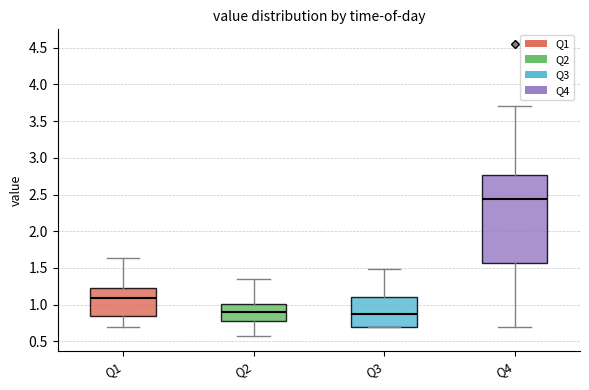

Reading left to right, transcribe this box plot: for each box, give where its median line is, the range the box spans, and where its two whiskers end, as read against the y-axis. The values are not printed on the chart, so give them approximately, as read against the axis.

Q1: median 1.10, box 0.85 to 1.25, whiskers 0.70 to 1.65
Q2: median 0.90, box 0.80 to 1.00, whiskers 0.55 to 1.35
Q3: median 0.90, box 0.70 to 1.10, whiskers 0.70 to 1.50
Q4: median 2.45, box 1.55 to 2.75, whiskers 0.70 to 3.70